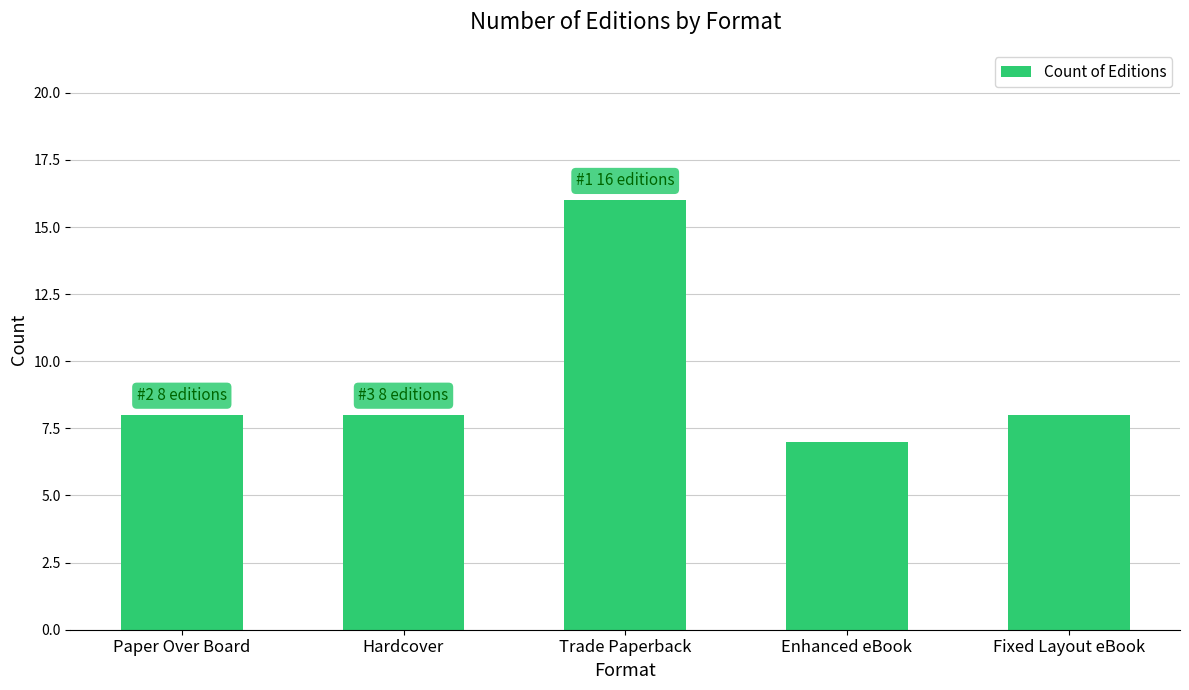

Read the value at Trade Paperback.

16